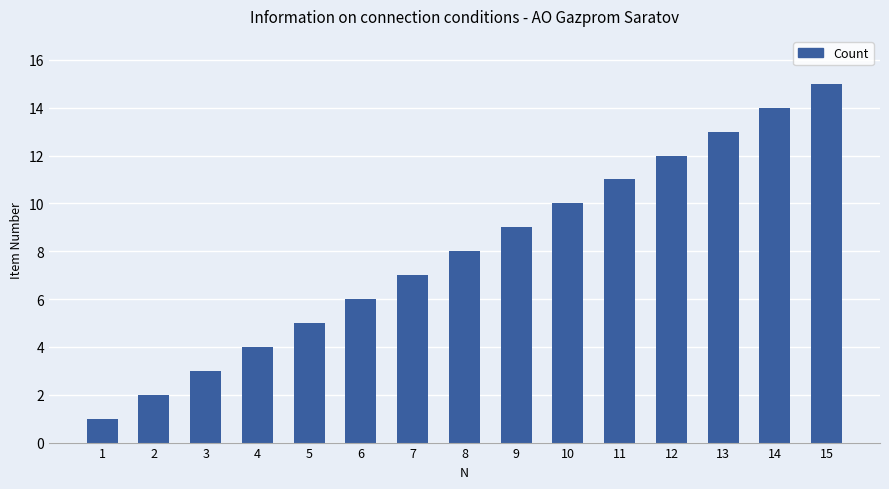

Which has a higher value, 6 or 14?

14